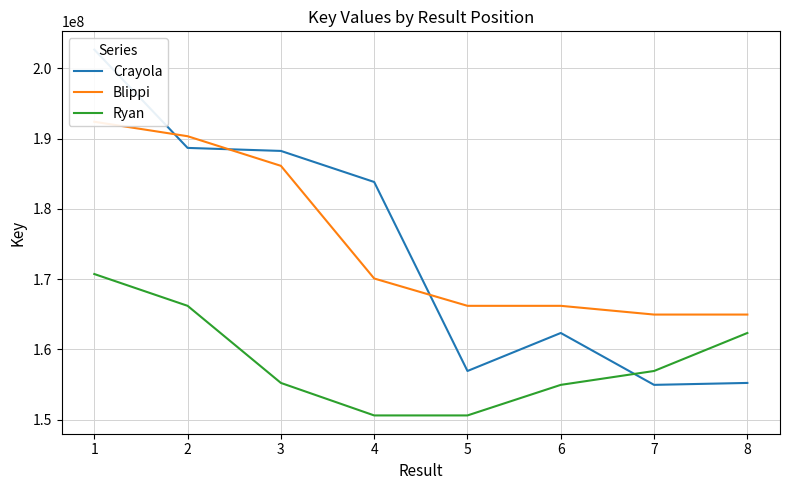

What are all the series names shown in the legend?

Crayola, Blippi, Ryan